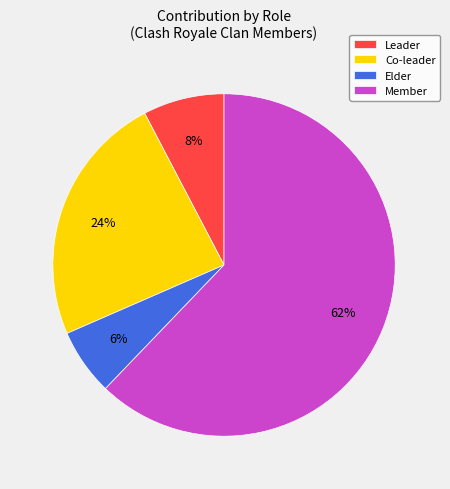

Is Member the majority of the pie?

Yes